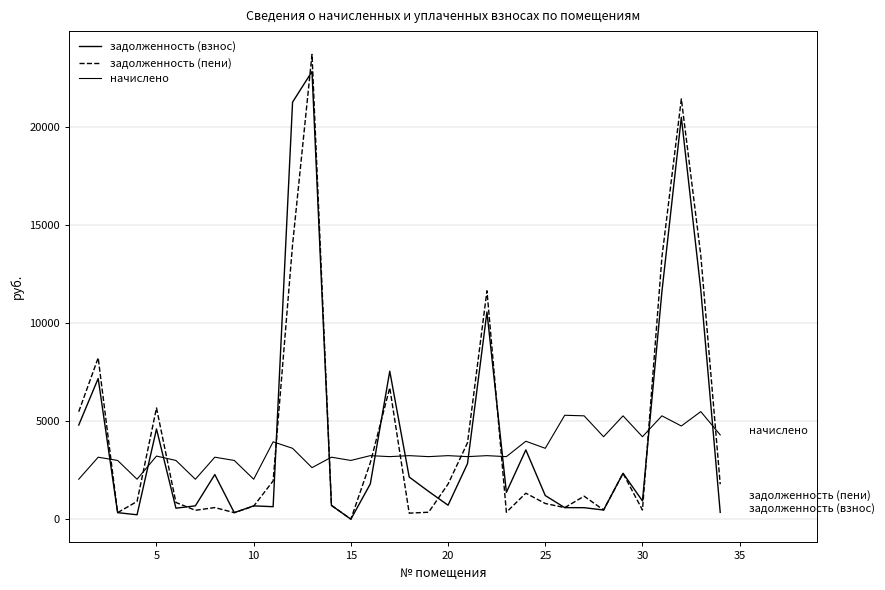

Does the chart have visible grid lines?

Yes